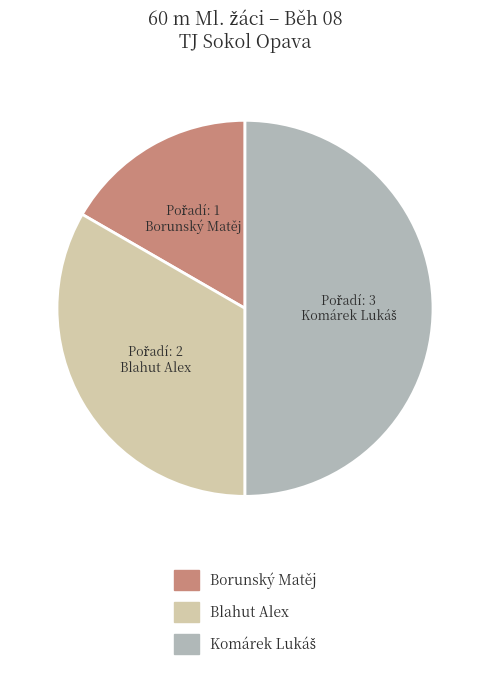

The Borunský Matěj slice represents 17% of the pie. True or false?

True